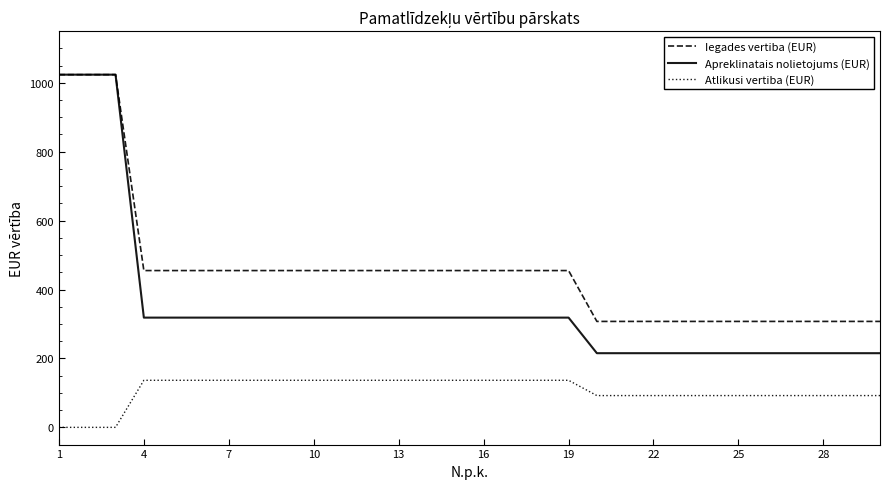

What is the maximum value for Iegades vertiba (EUR)?

1023.7